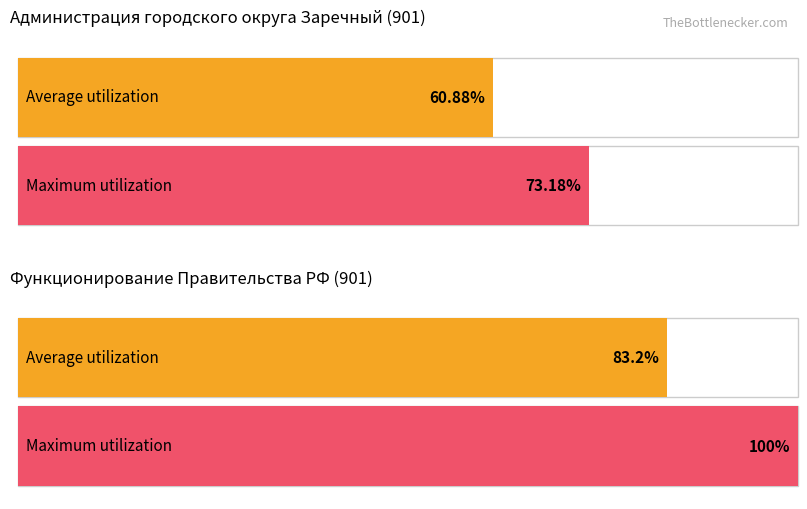

What position from the right is Функционирование Правительства?

1